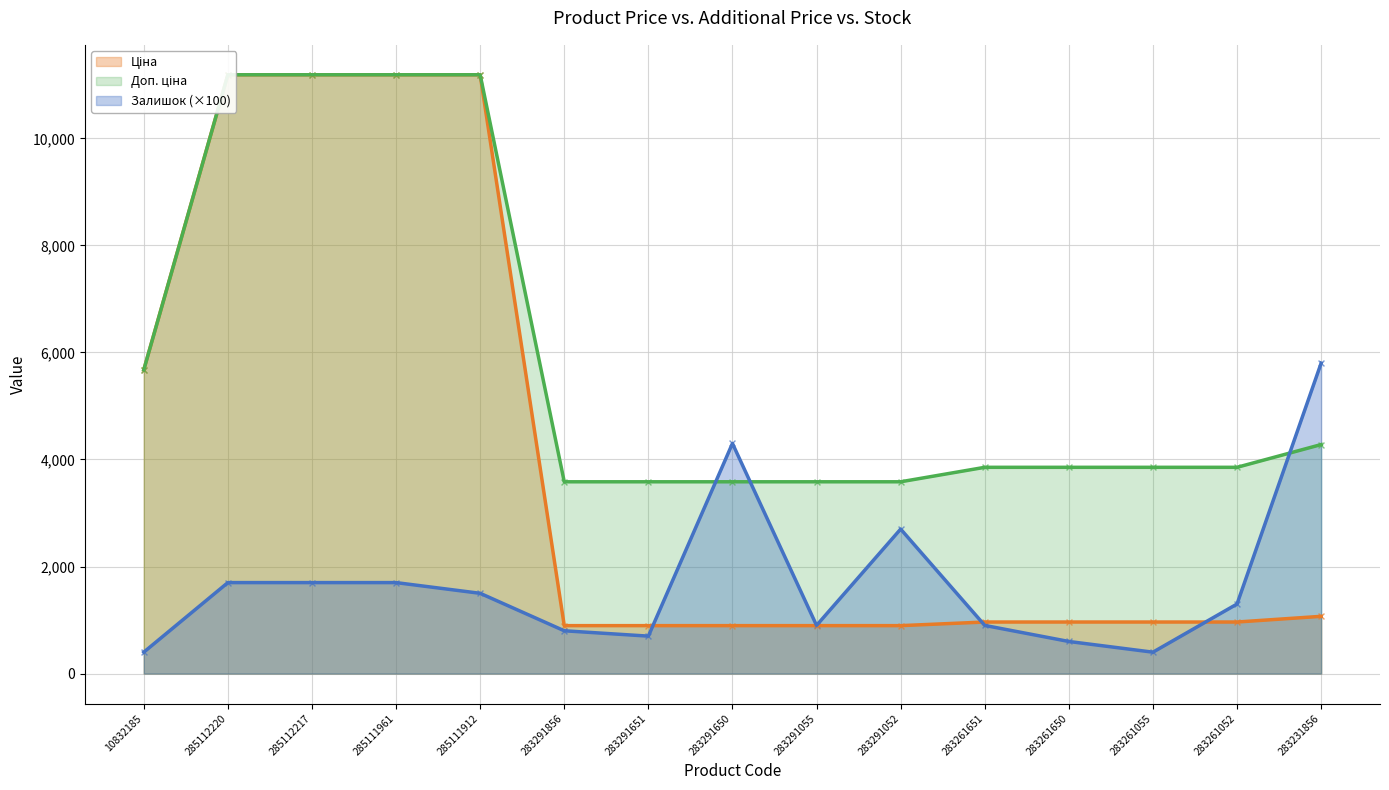

Which series has the largest Y range (max minus min)?

Ціна